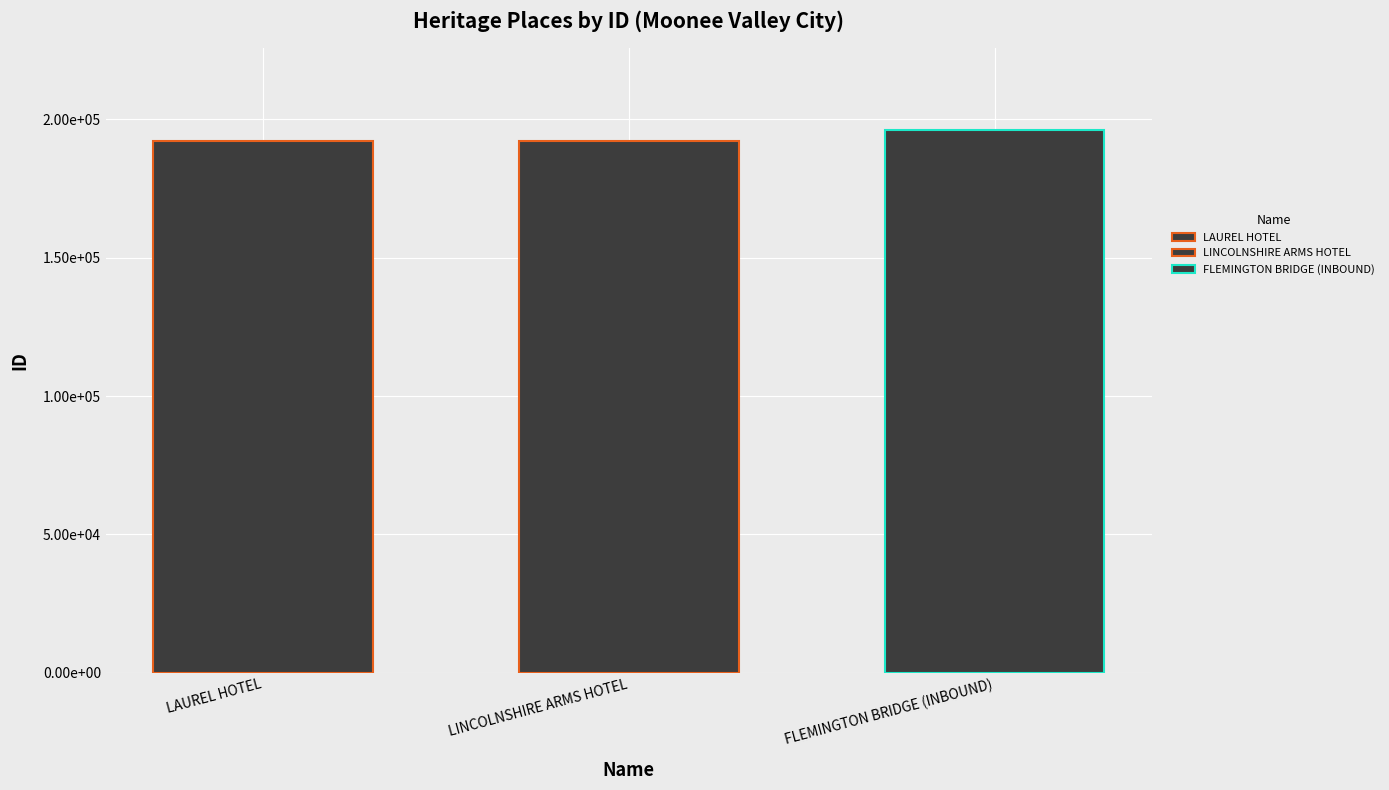

Does the chart contain stacked bars?

No